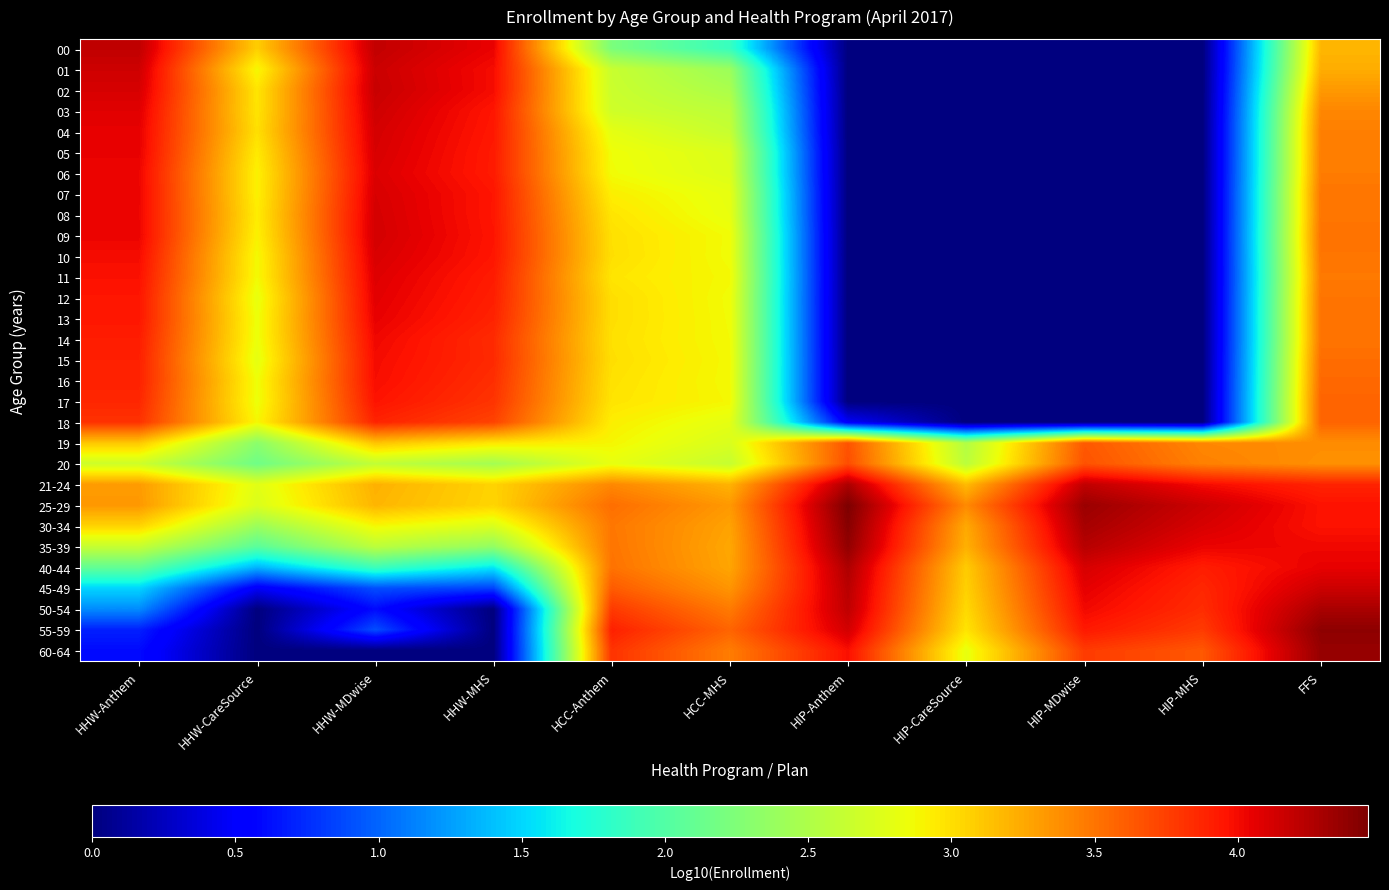

At how many categories does at least one series exceed 4?

7